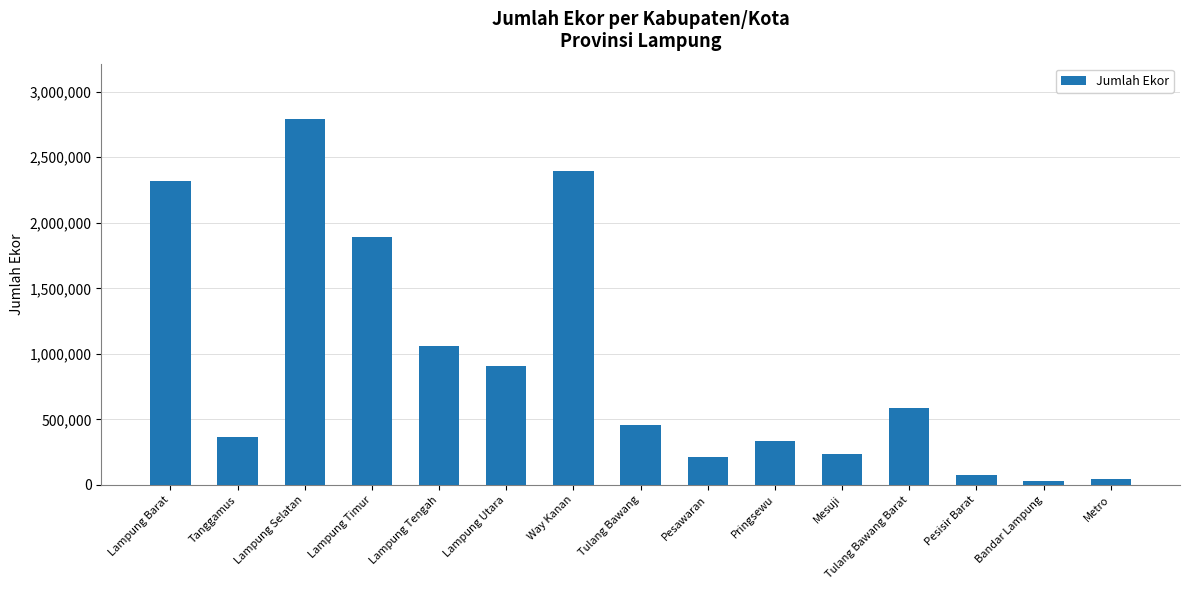

Is it true that the value at Lampung Utara is 908534?

True